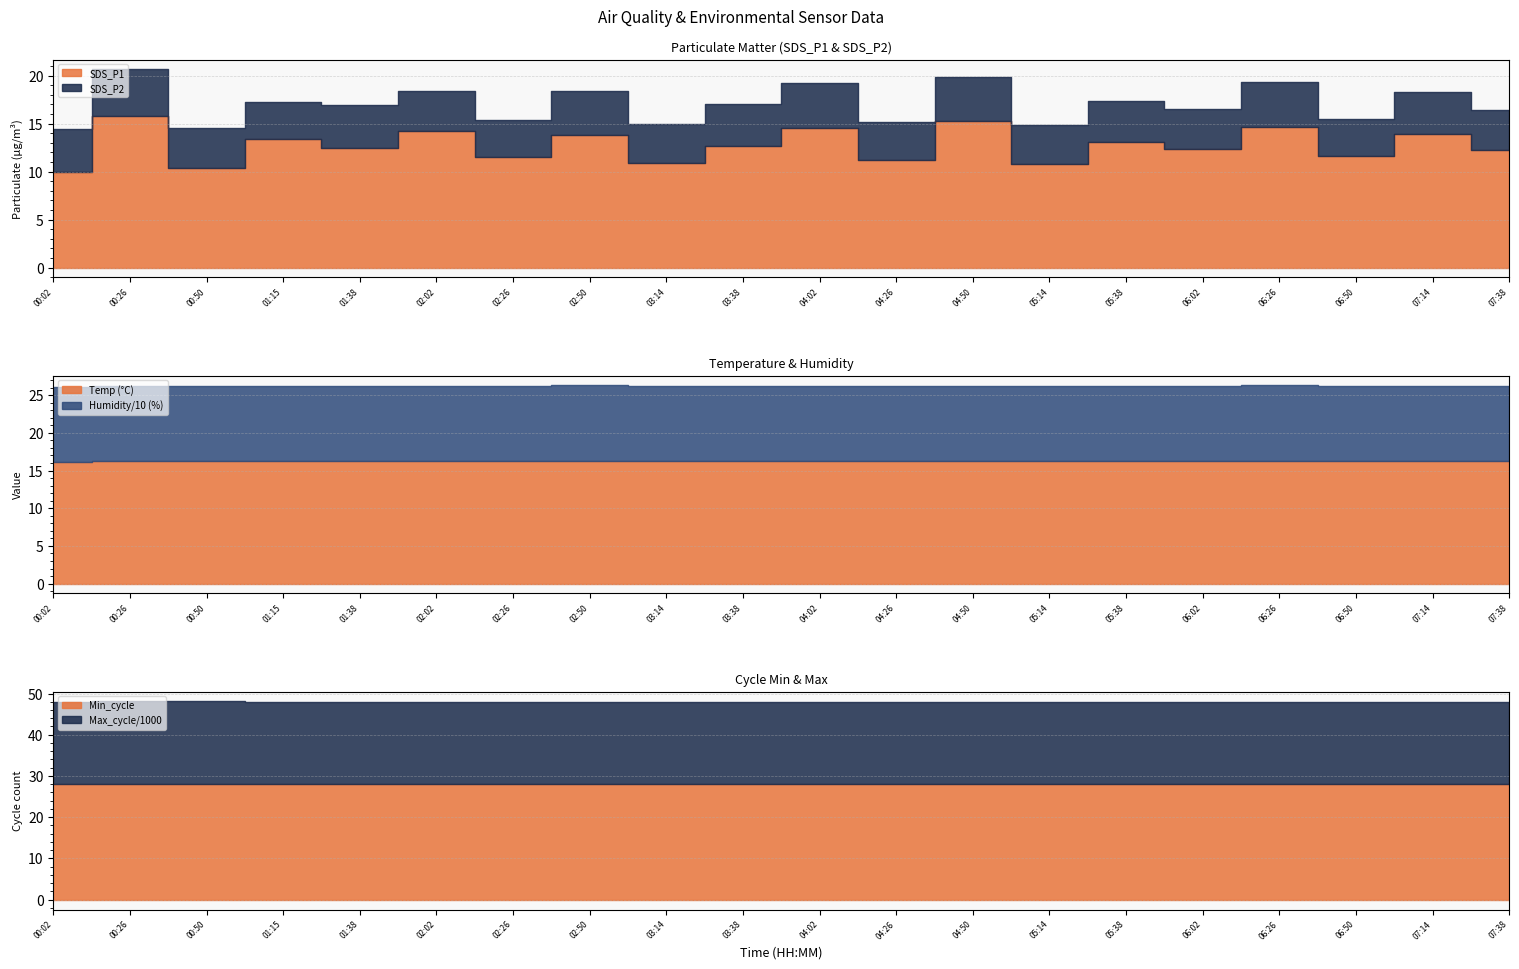

What is the sum of the Temp values at 05:14 and 04:50?

32.4